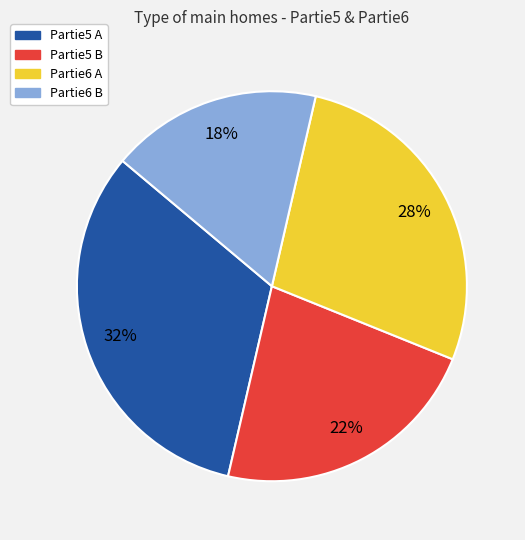

Is there a majority slice in this chart?

No